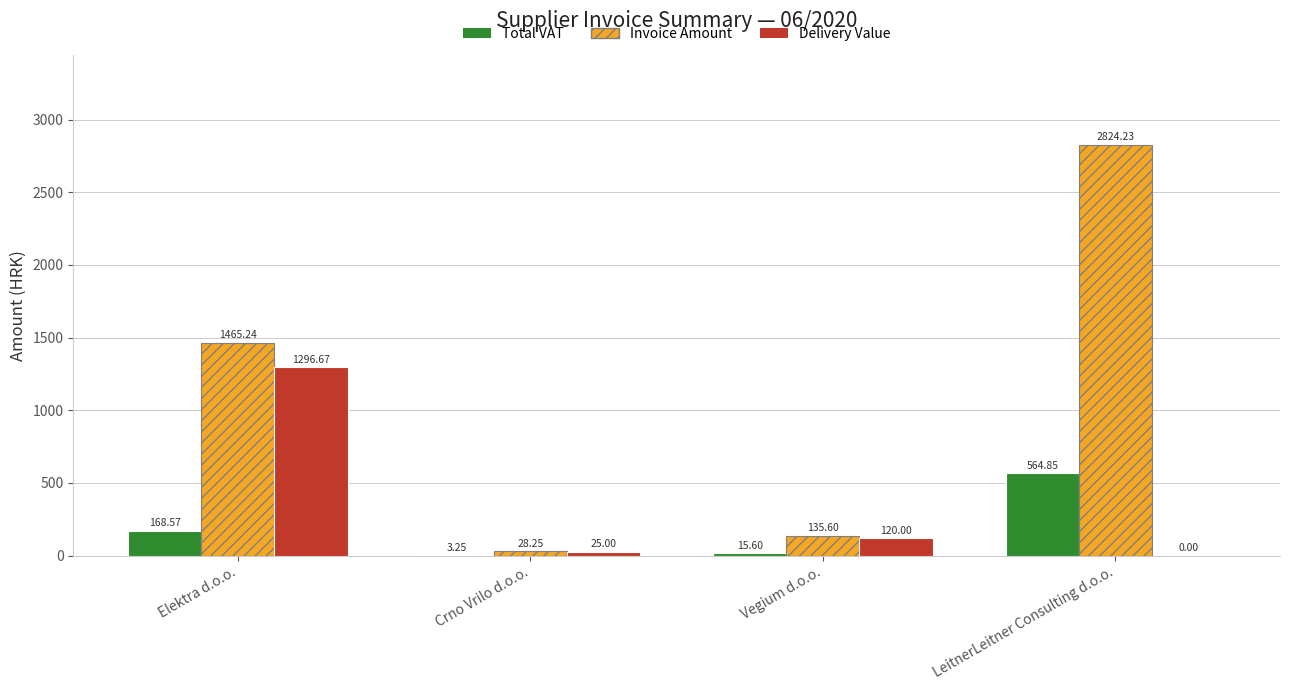

Count the number of categories in the chart.

4